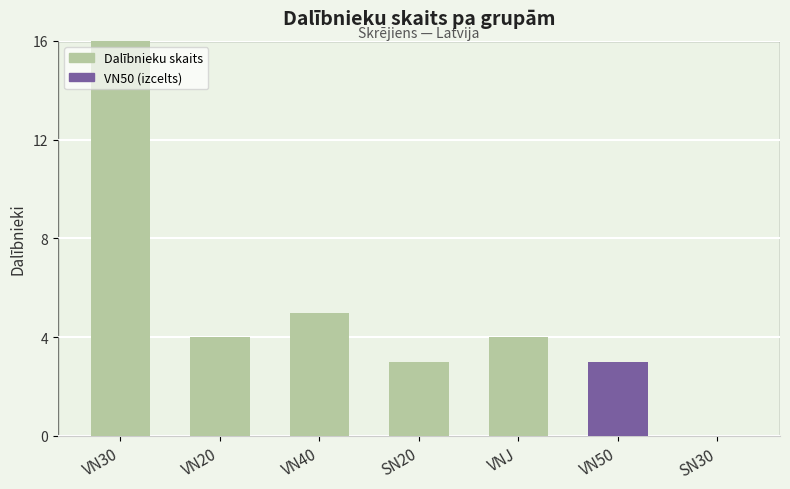

Rank the categories by value from lowest to highest.

SN30, SN20, VN50, VN20, VNJ, VN40, VN30